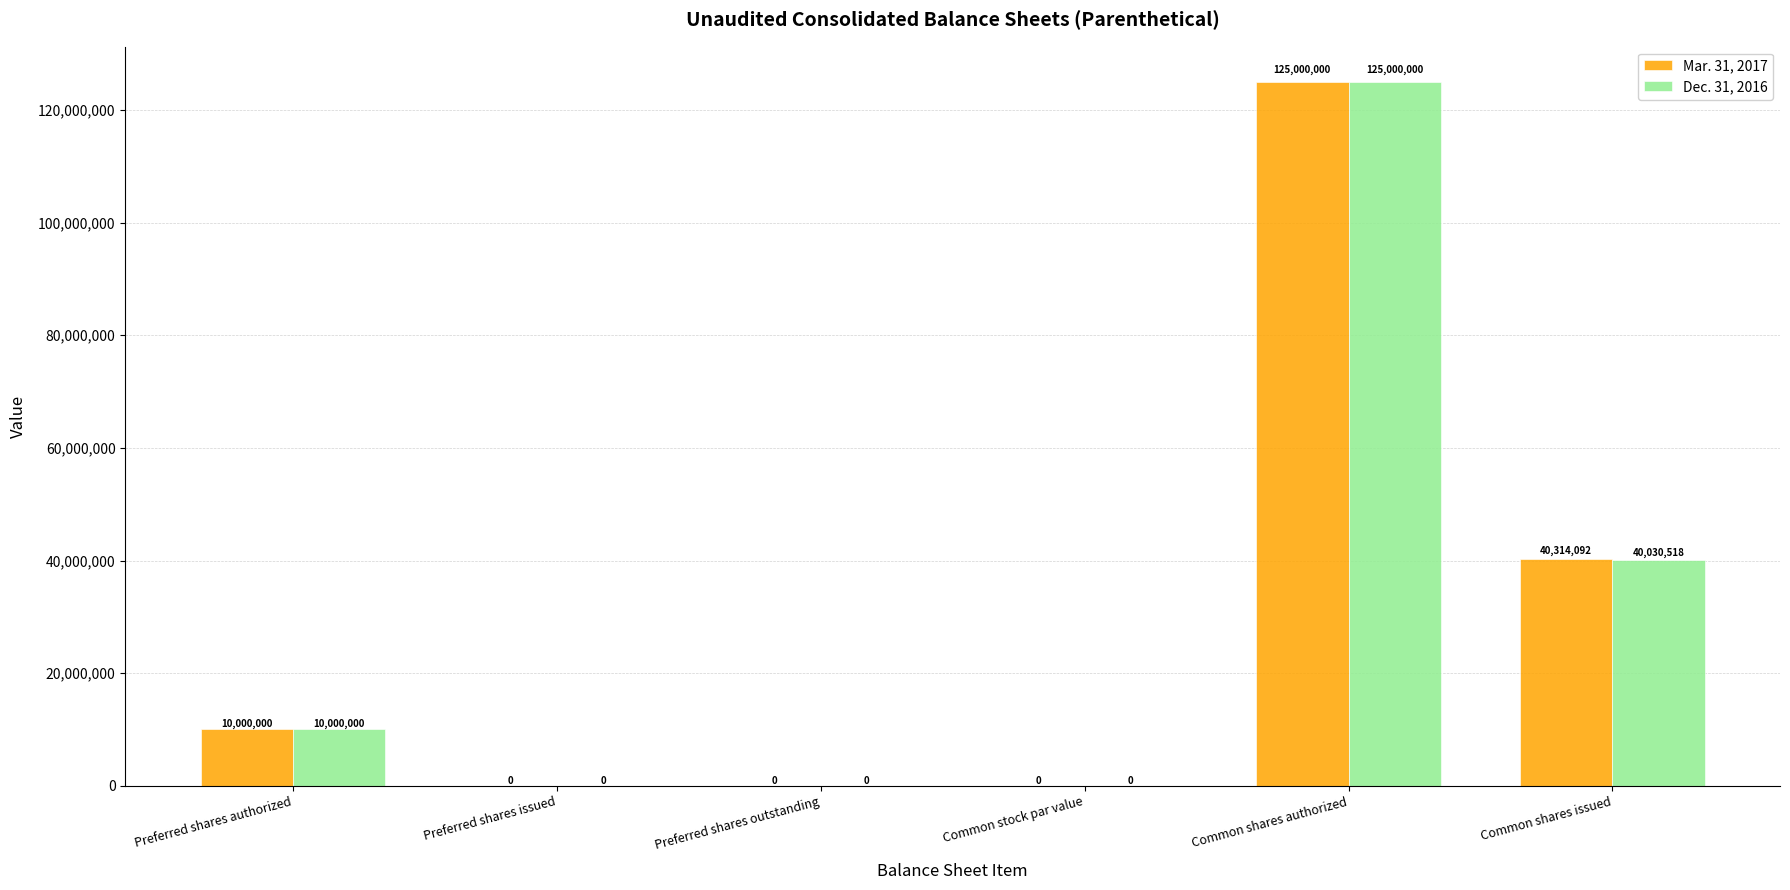

What is the sum of all Mar. 31, 2017 values?

175314092.0